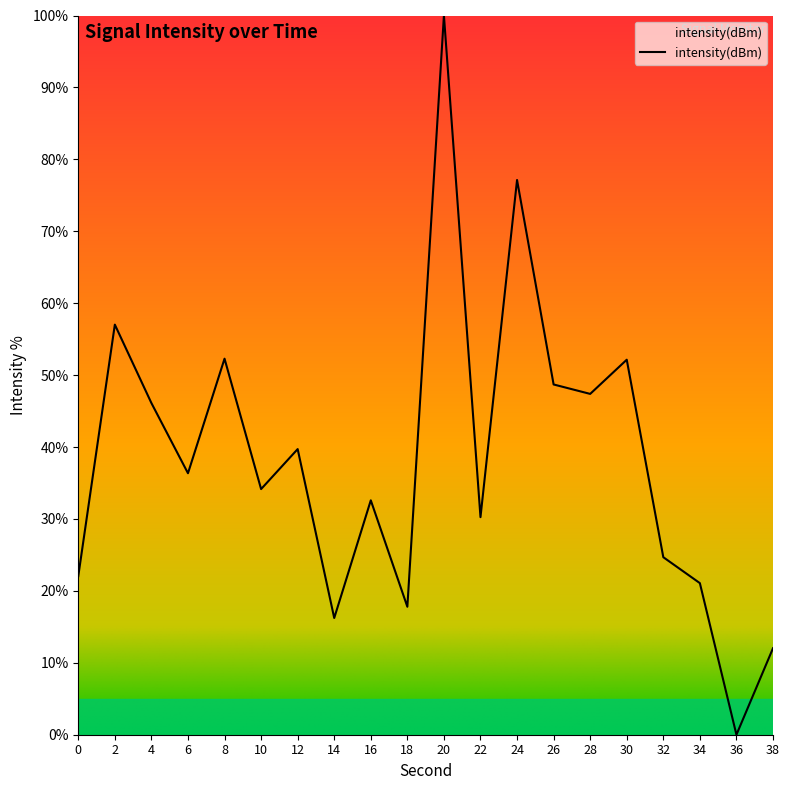

Where is the data nearest to the value 50?

26